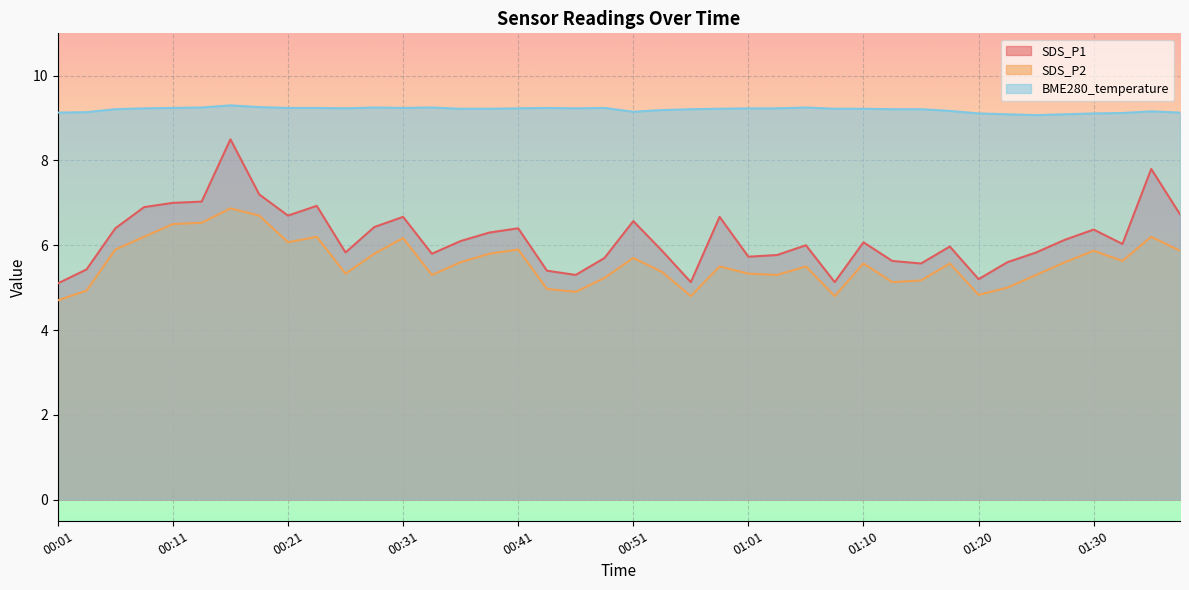

Which series has the largest total across all categories?

BME280_temperature